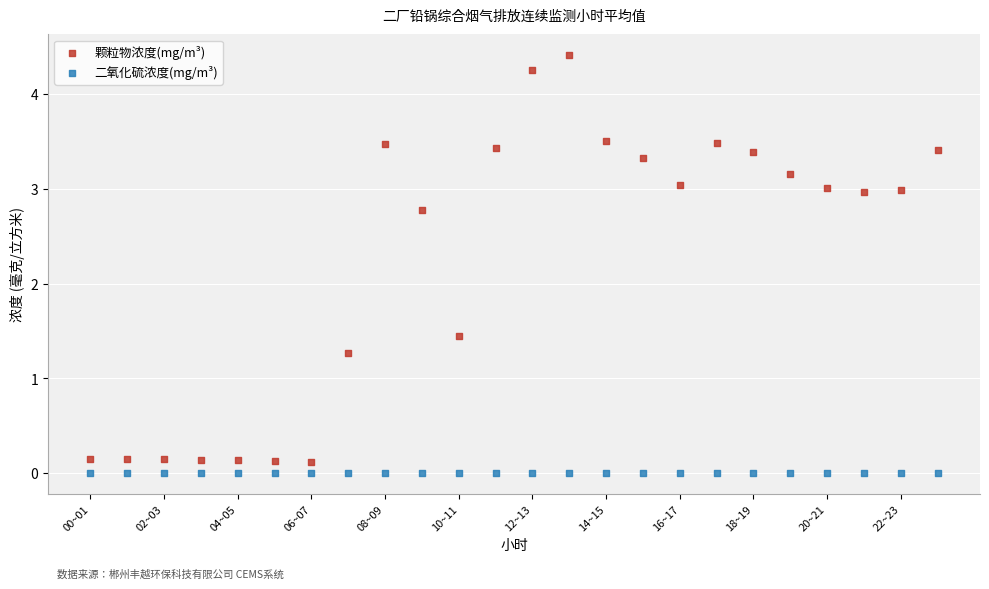

Which series has the widest spread of Y values?

颗粒物浓度(mg/m³)